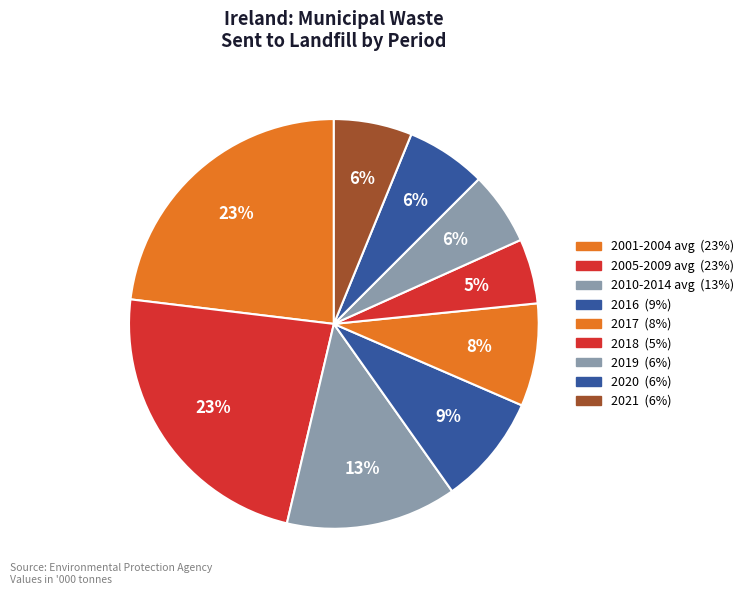

Which slice is the largest?

2005-2009 avg